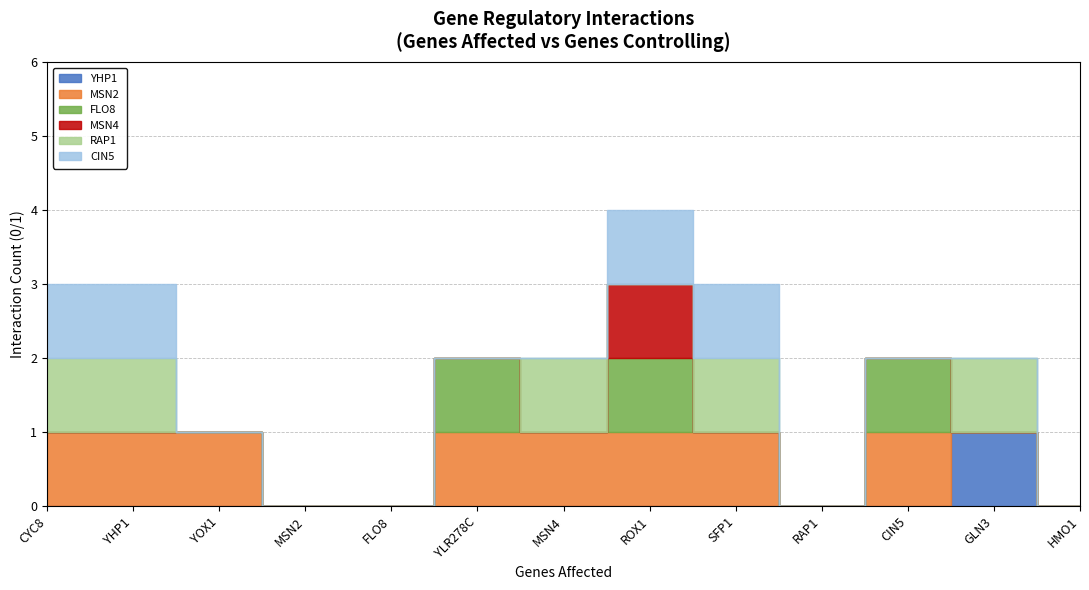

How many data points does each series have?

13